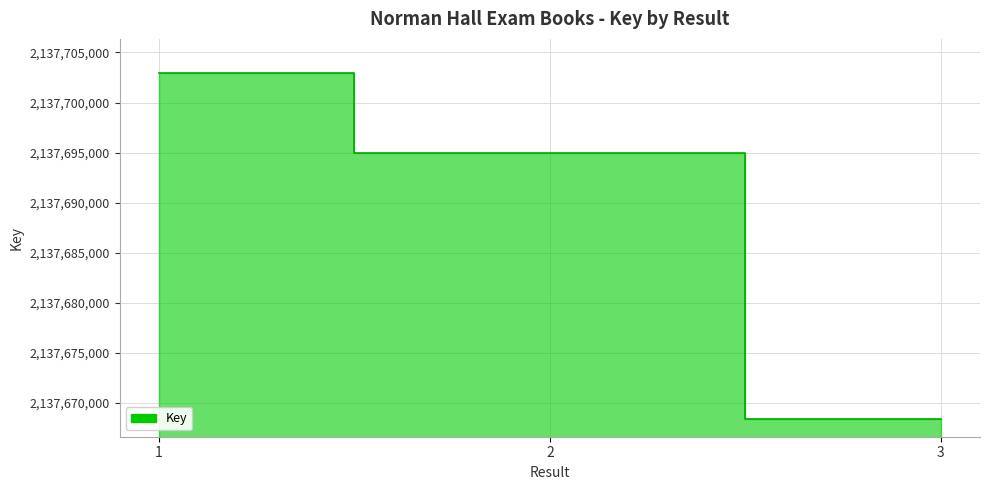

What is the minimum value shown in the chart?

2137668372